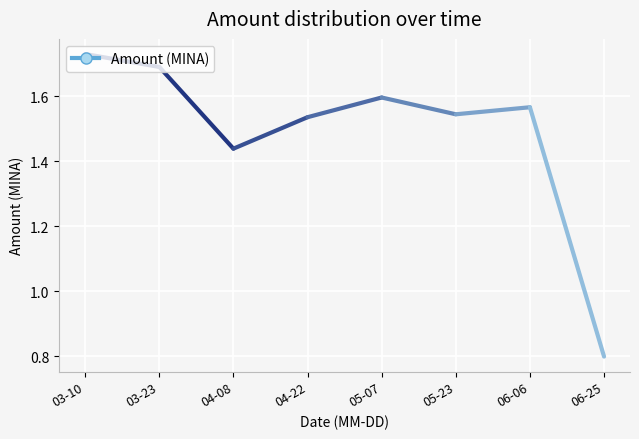

Is this an area chart (filled region under the line)?

No